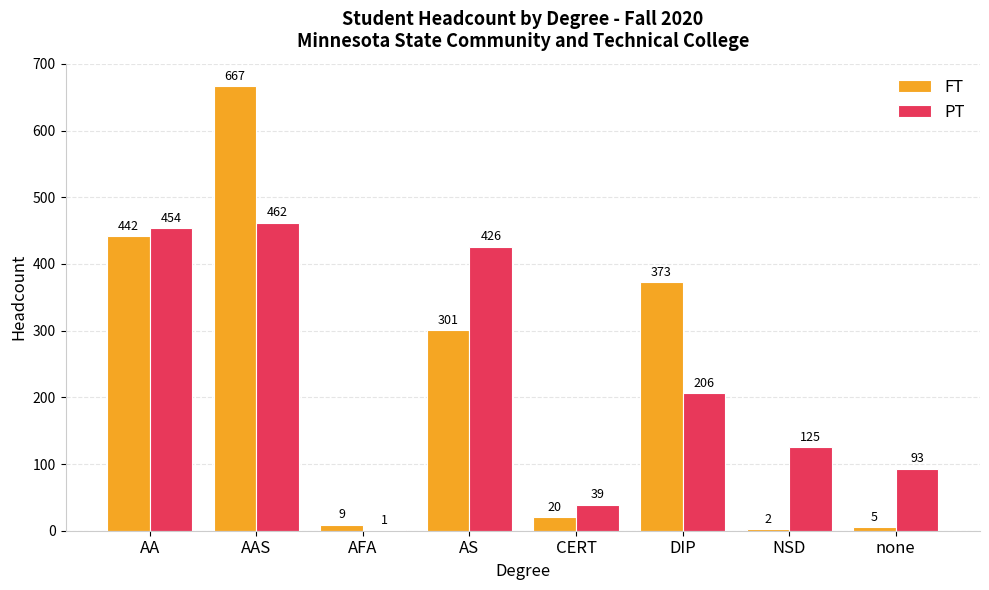

Which series has the largest range (max minus min)?

FT